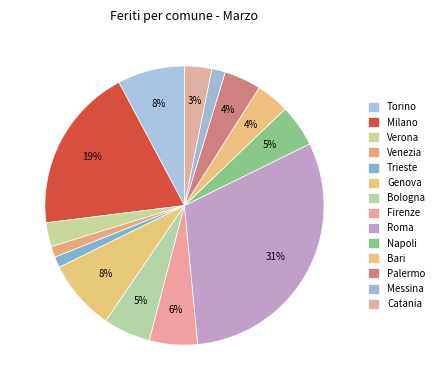

How many segments does this pie chart have?

14